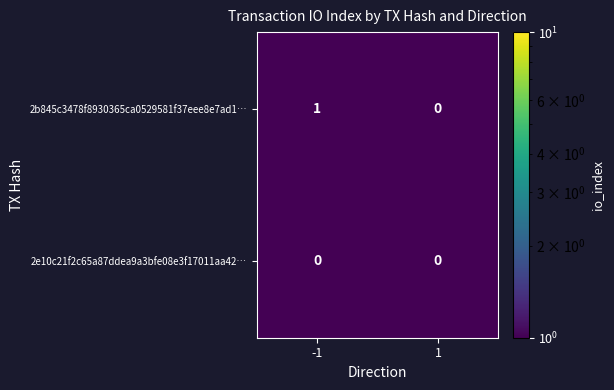

Is it true that 2b845c3478f8930365ca0529581f37eee8e7ad1… equals 1 at -1?

True